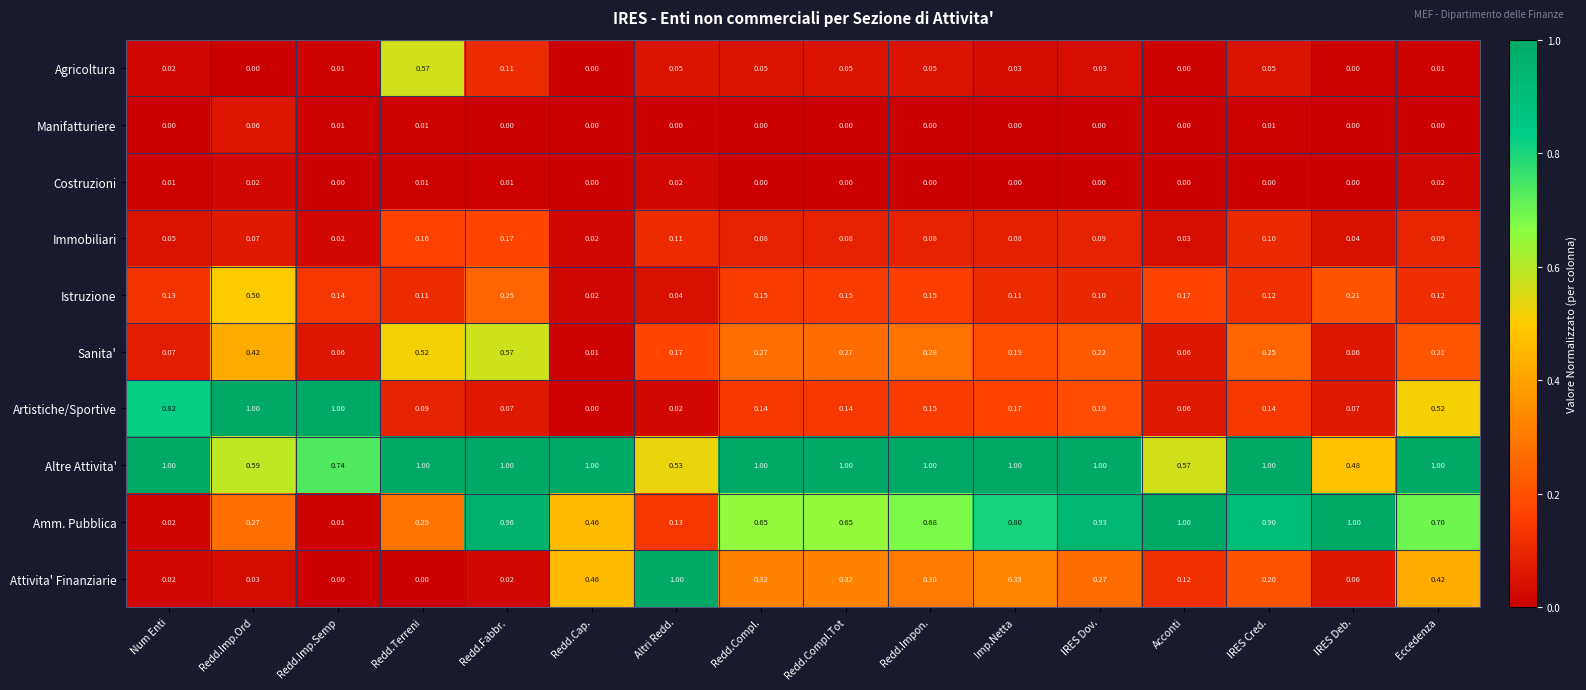

Which series changed the most between Redd.Compl.Tot and IRES Cred.?

Amm. Pubblica